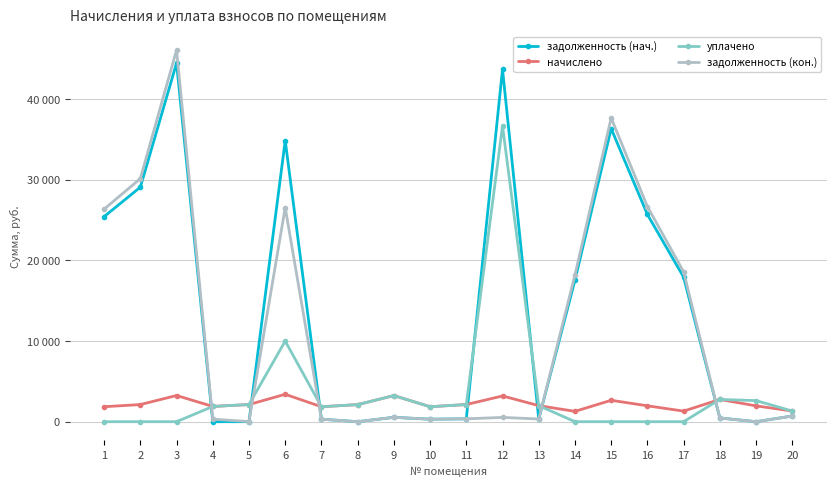

Which series changed the most between 8 and 16?

задолженность (кон.)